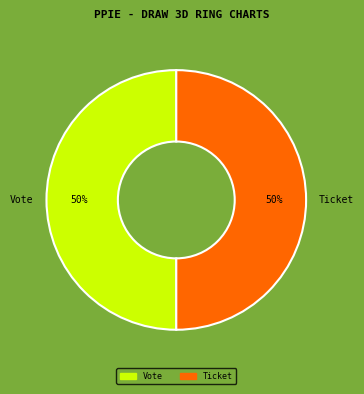

To the nearest percent, what portion does Vote represent?

50%